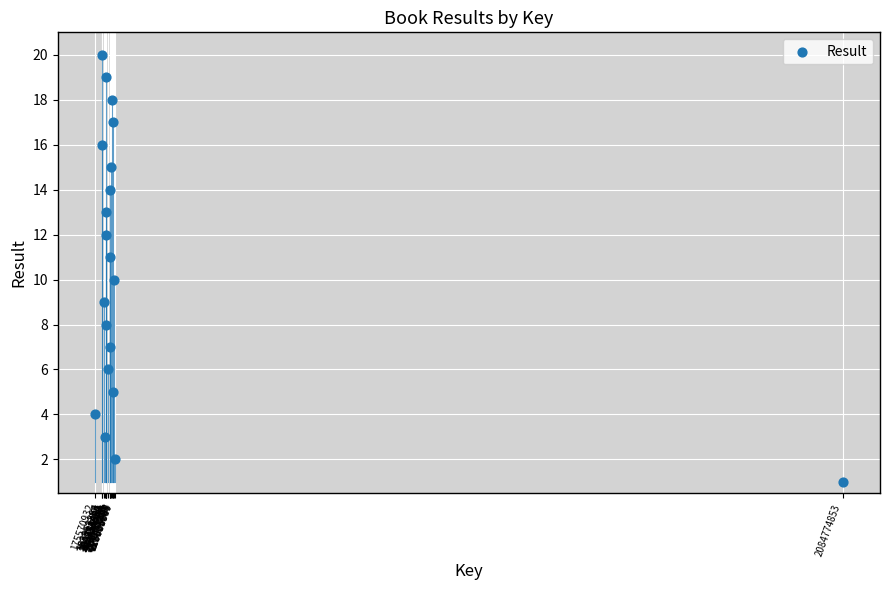

What is the range of X values (max minus min)?

1909203921